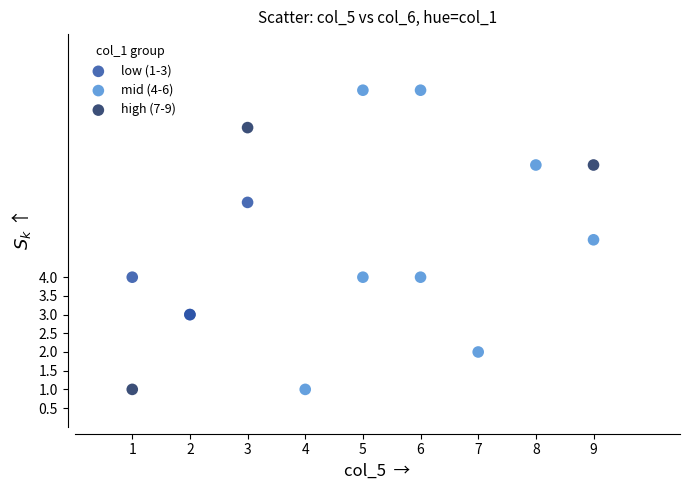

Which series reaches the maximum Y coordinate?

mid (4-6)